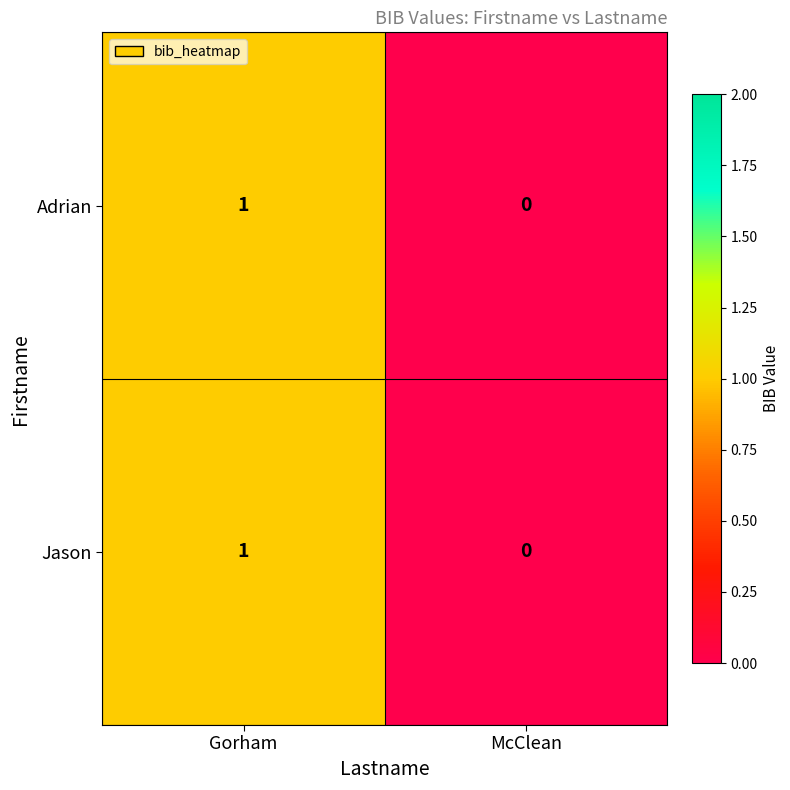

The Adrian series shows 1 at Gorham. True or false?

True